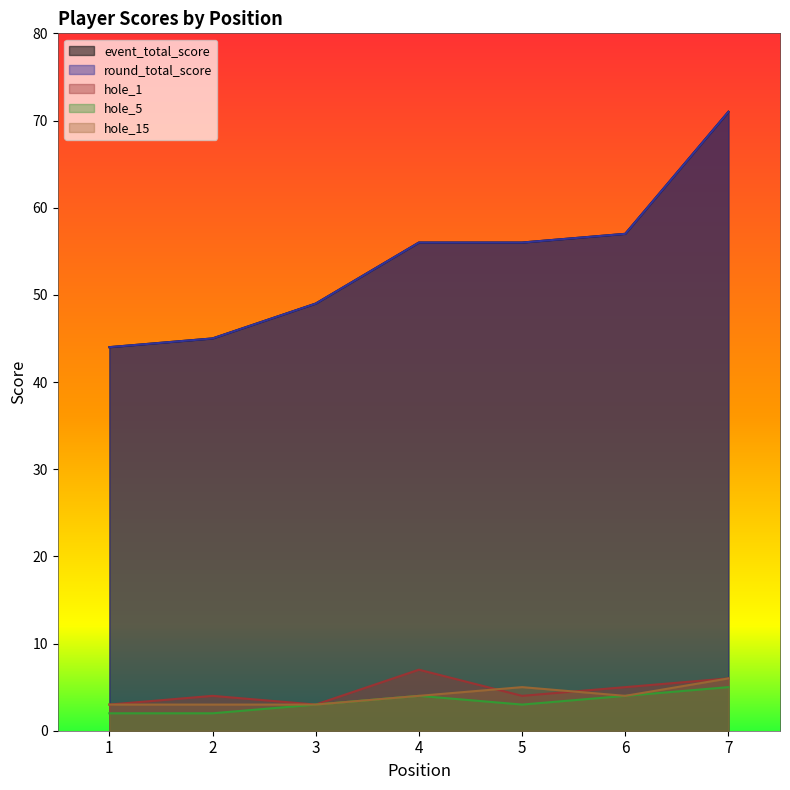

What is the value of the hole_1 point at the 2nd from the left?

4